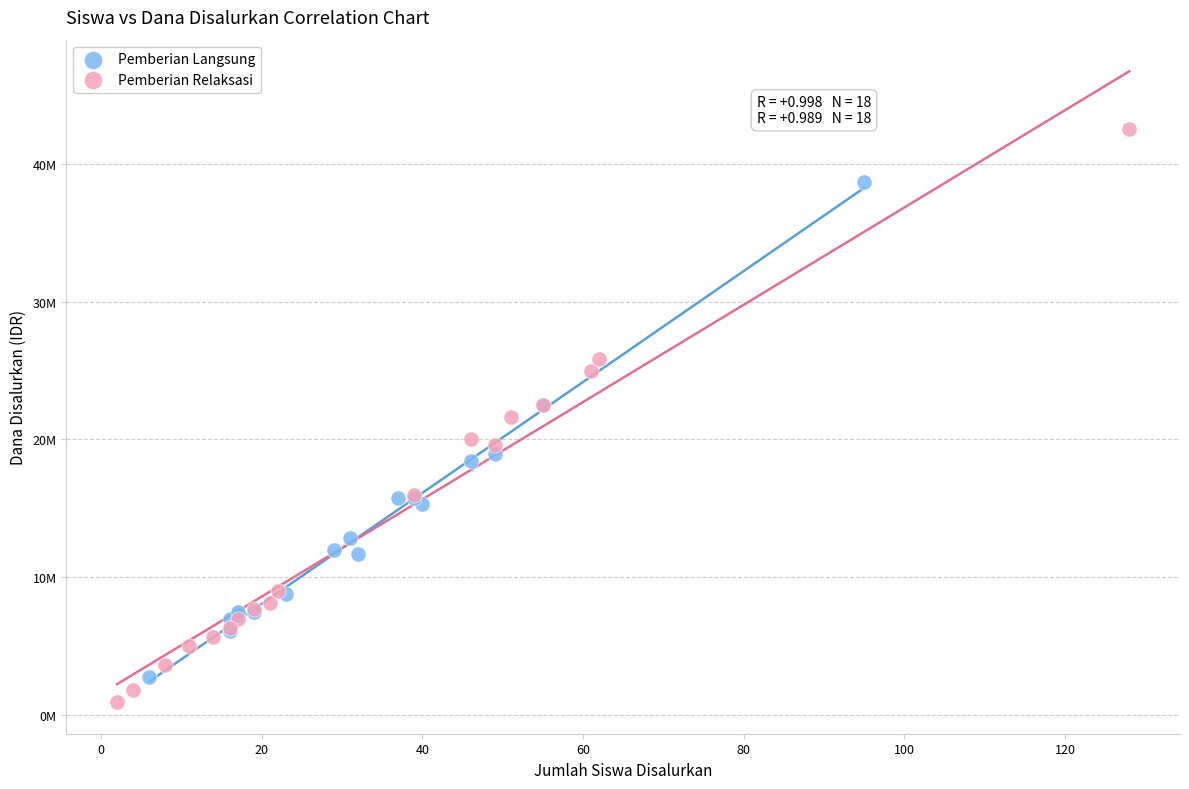

Which series reaches the minimum Y coordinate?

Pemberian Relaksasi